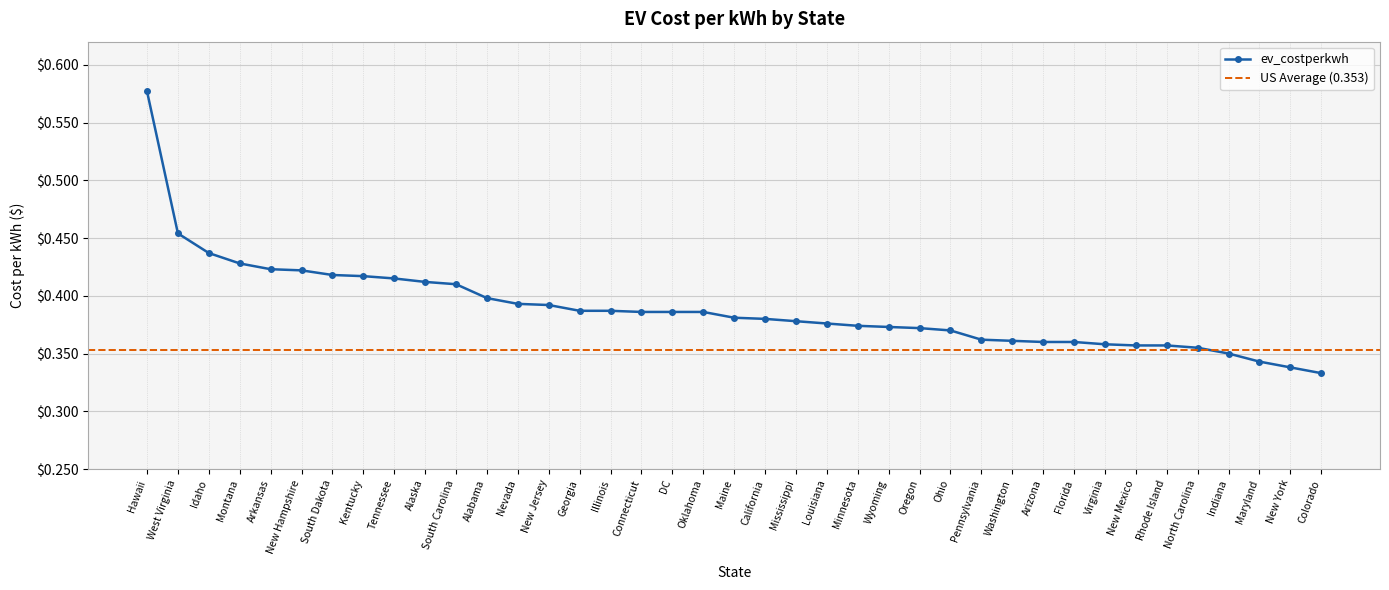

What is the difference between the maximum and minimum values?

0.2